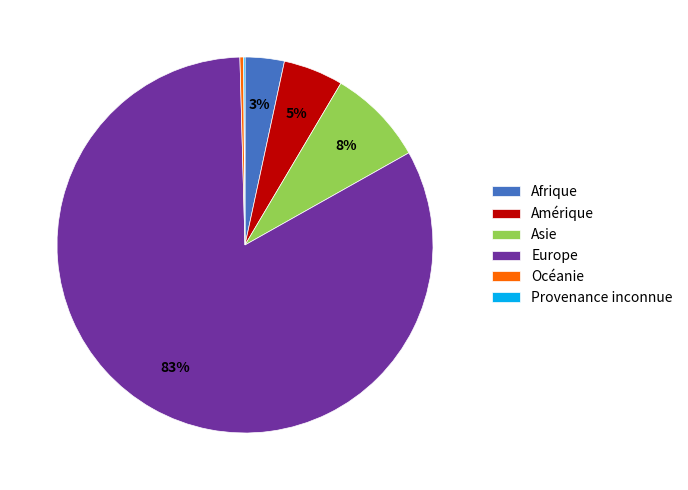

To the nearest percent, what is the average slice percentage?

17%